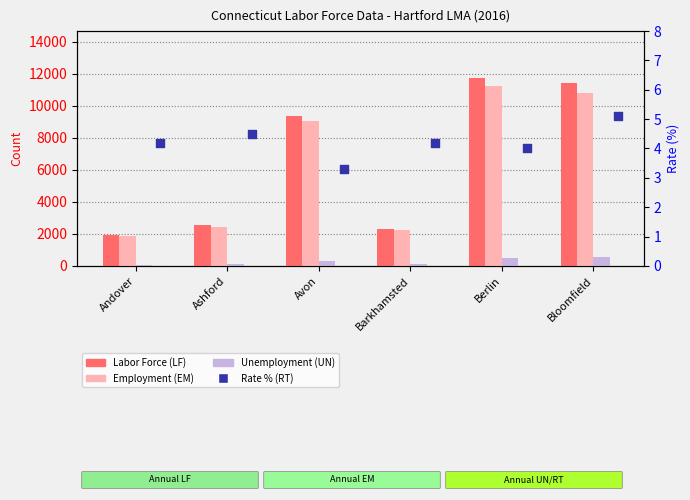

At which category is the sum across all series the highest?

Berlin